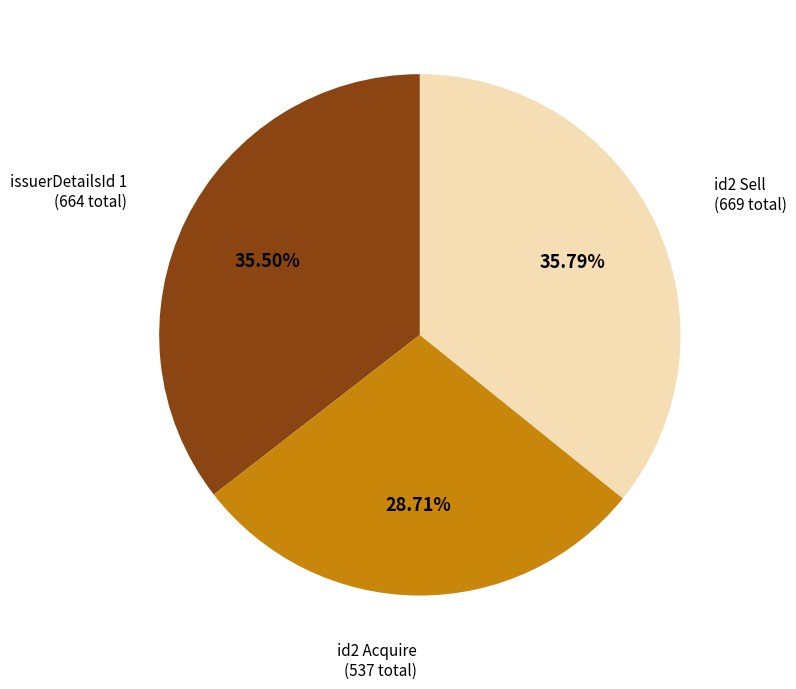

Between id2 Acquire and id2 Sell, which is larger?

id2 Sell